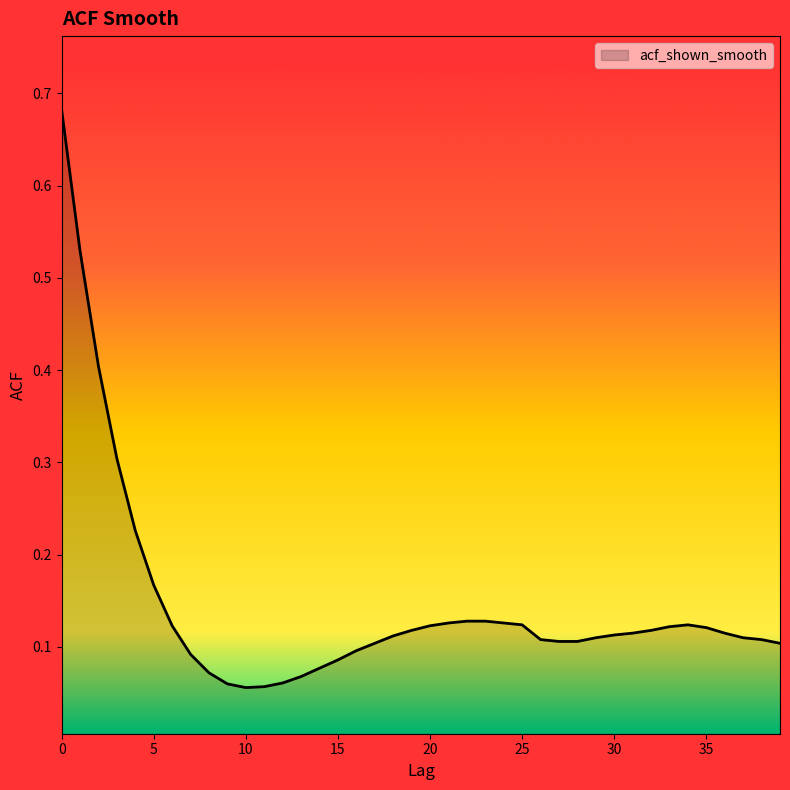

True or false: the data has more than 1 interior local peaks.

False